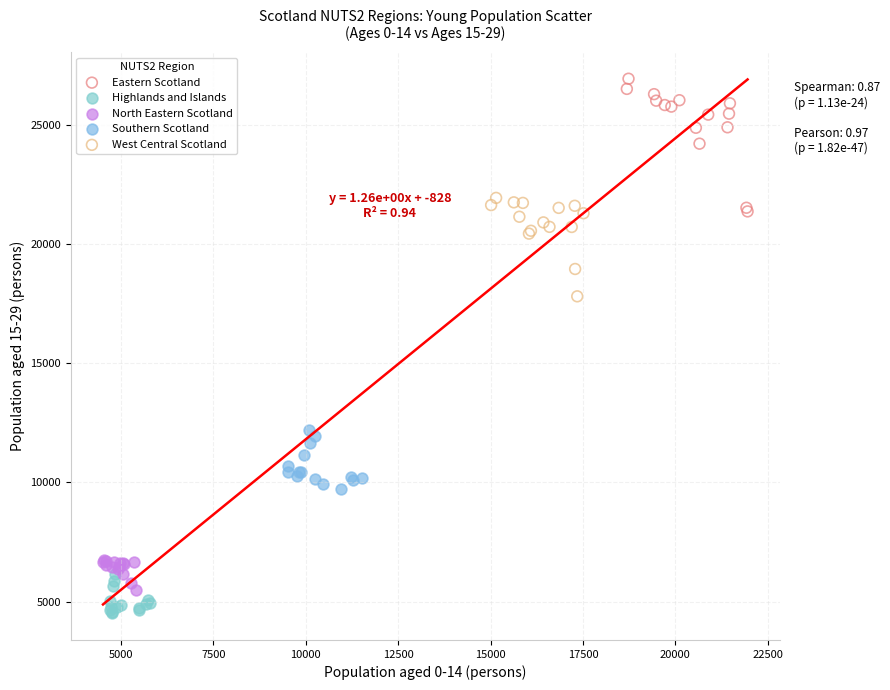

Which series has the largest Y range (max minus min)?

Eastern Scotland